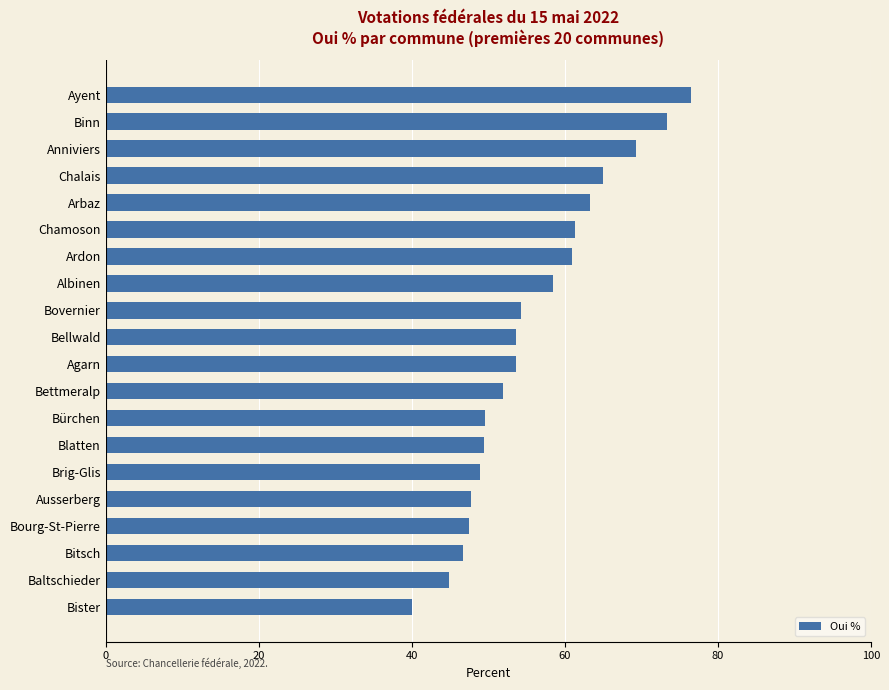

Which has a higher value, Binn or Ayent?

Ayent